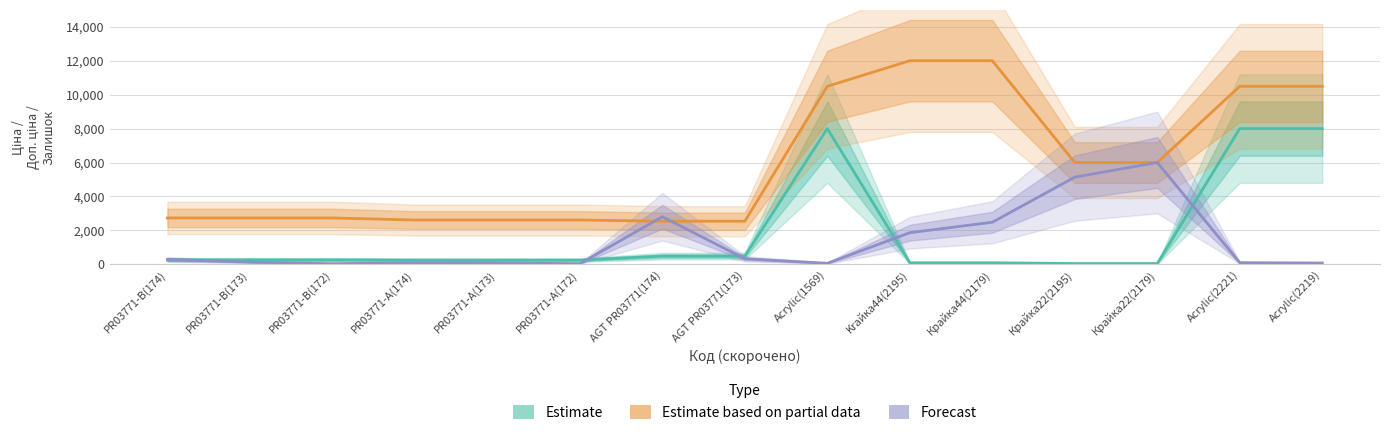

What is the label of the 1st point from the right?

Acrylic(2219)